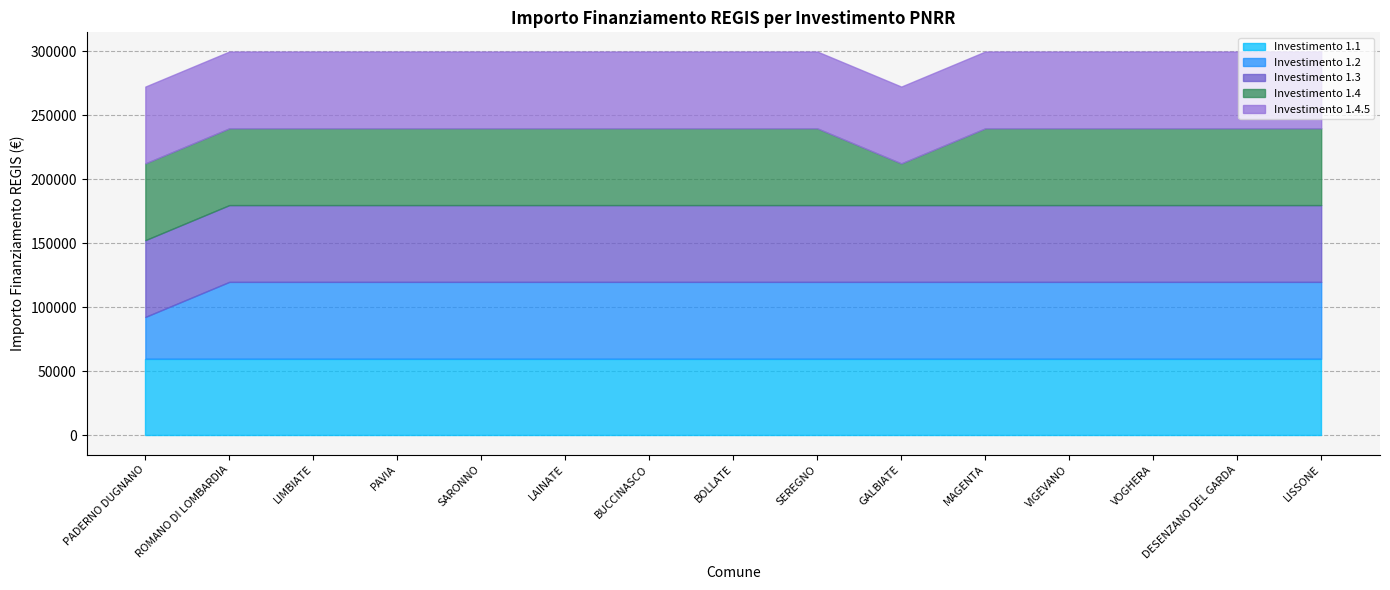

What value does the 1.4 series have at BUCCINASCO?

59966